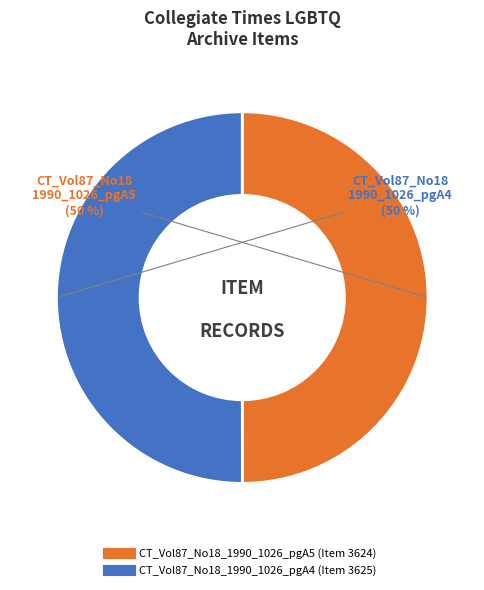

How many slices are in this pie chart?

2